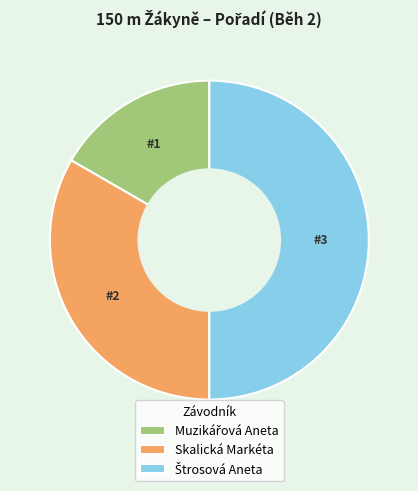

True or false: Skalická Markéta accounts for 23% of the total.

False